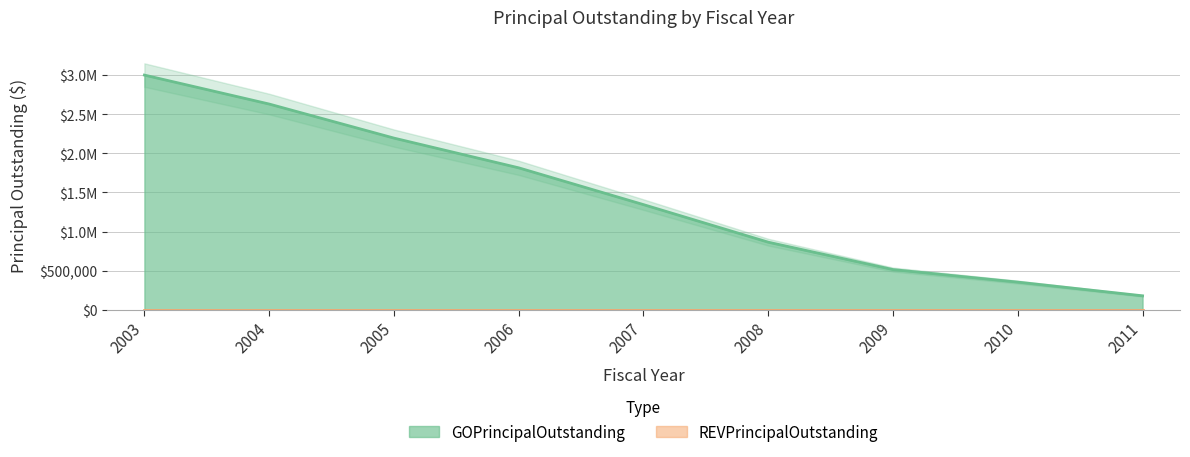

At which label does the data first exceed 1345000?

2003